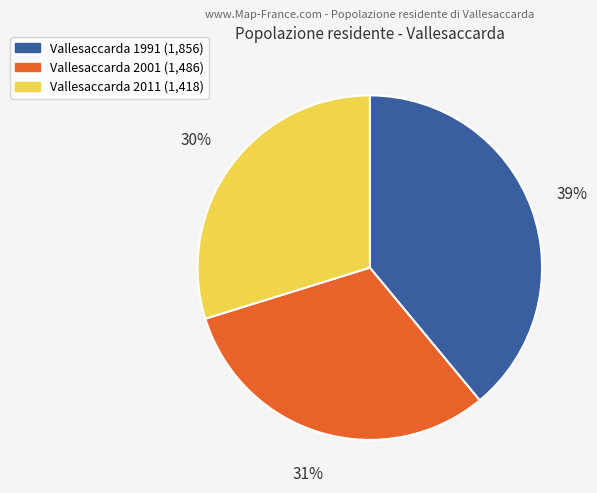

How many slices are in this pie chart?

3